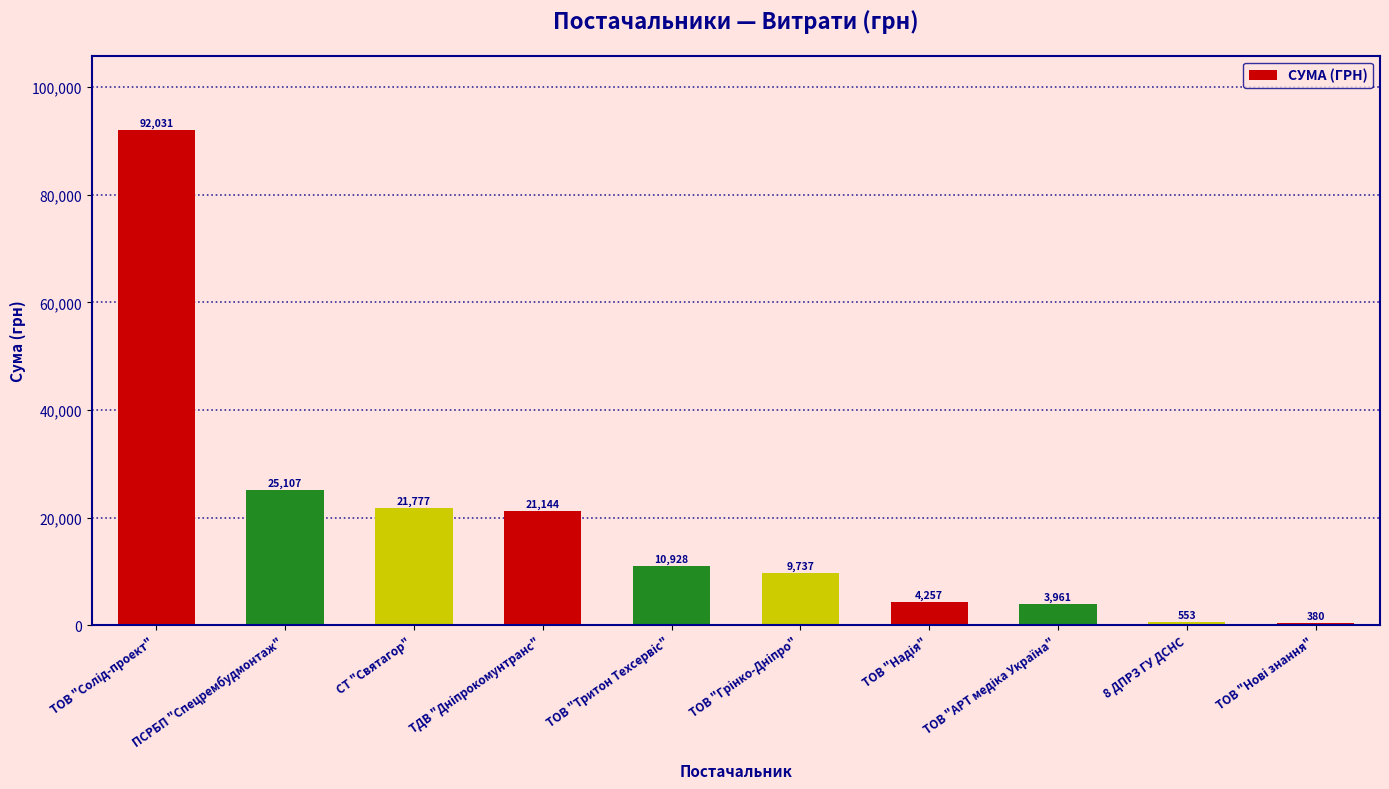

Count the number of categories in the chart.

10